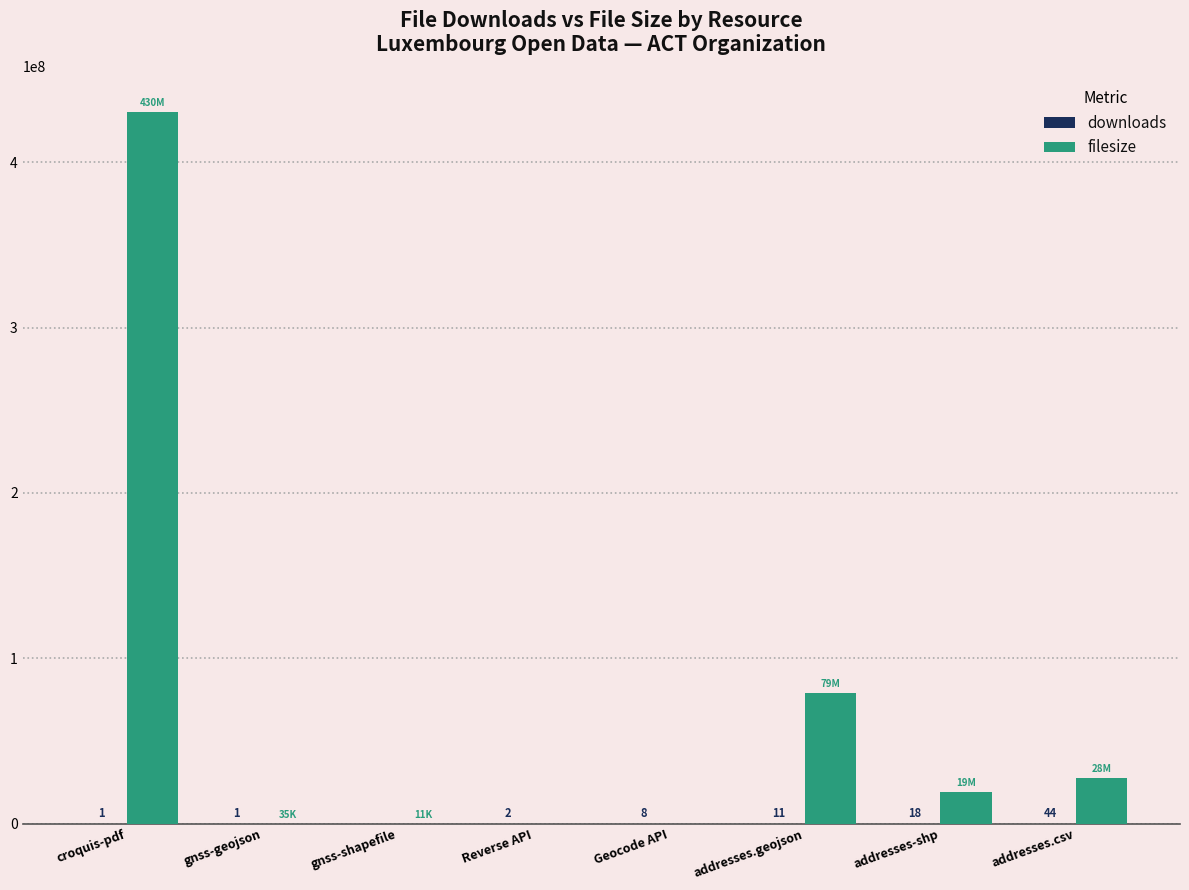

What is the maximum value shown in the chart?

430370039